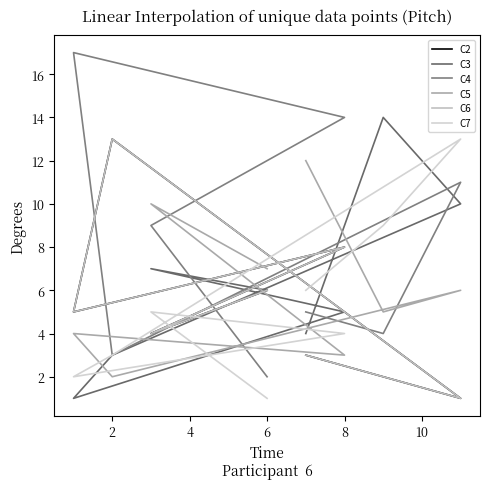

What is the maximum value shown in the chart?

17